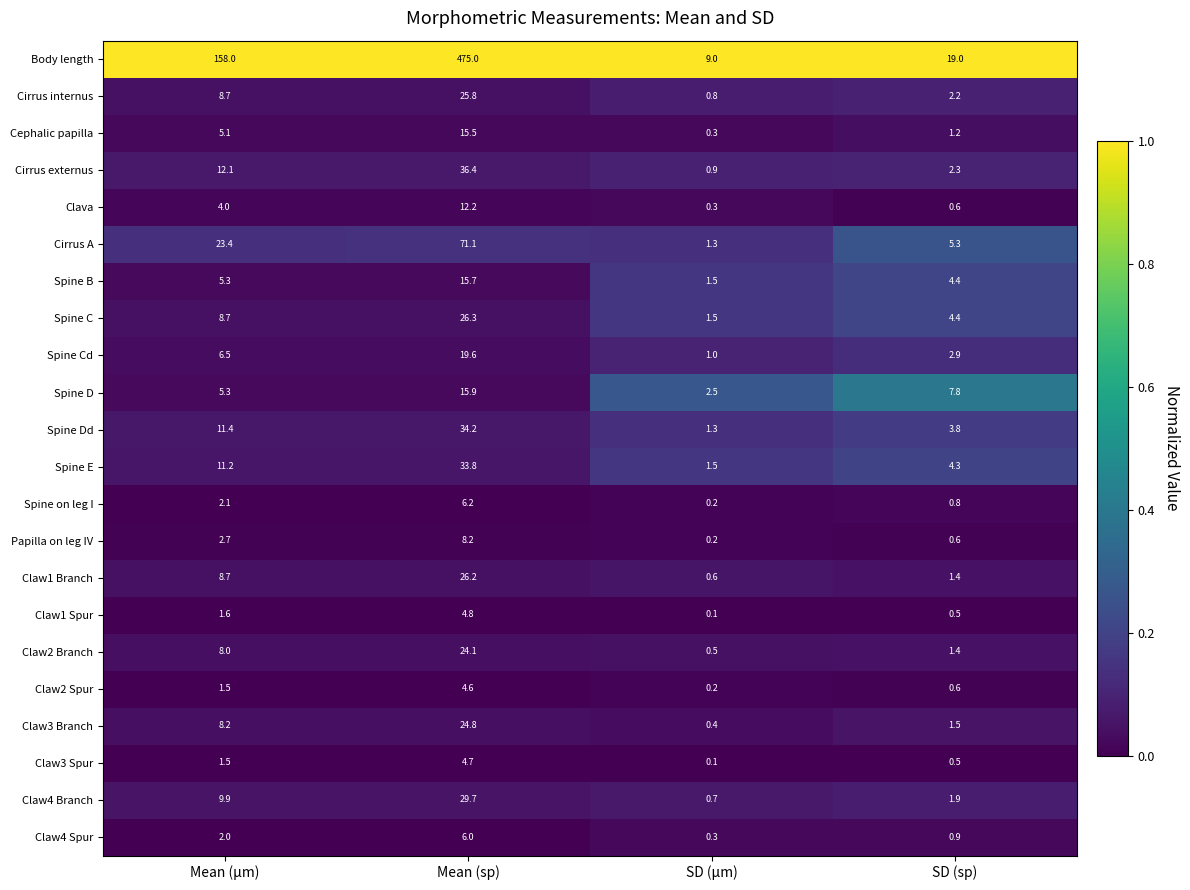

Is it true that Spine C equals 35.8 at Mean (sp)?

False